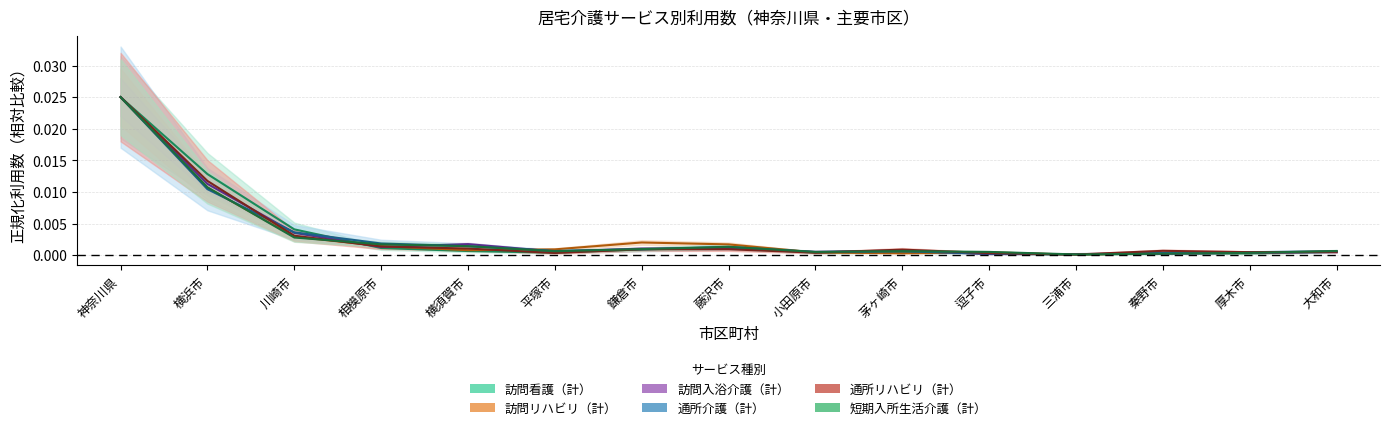

Between which two adjacent categories do 通所リハビリ（計） and 訪問リハビリ（計） first intersect?

川崎市 and 相模原市